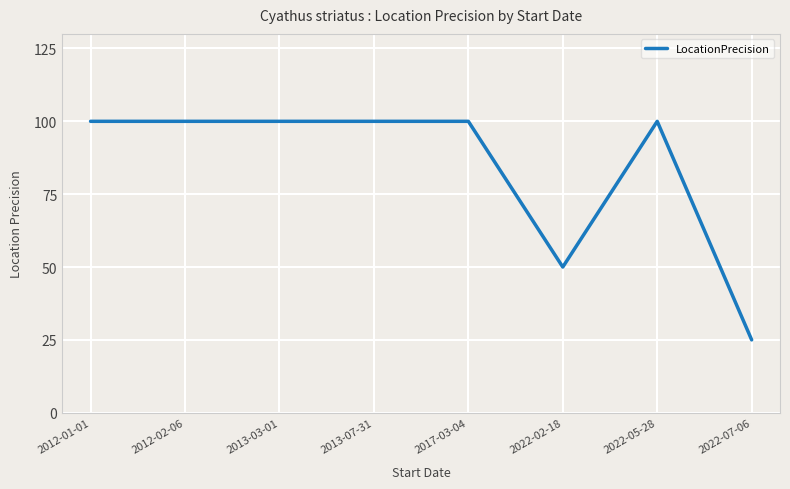

True or false: the data shows 50 at 2022-02-18.

True